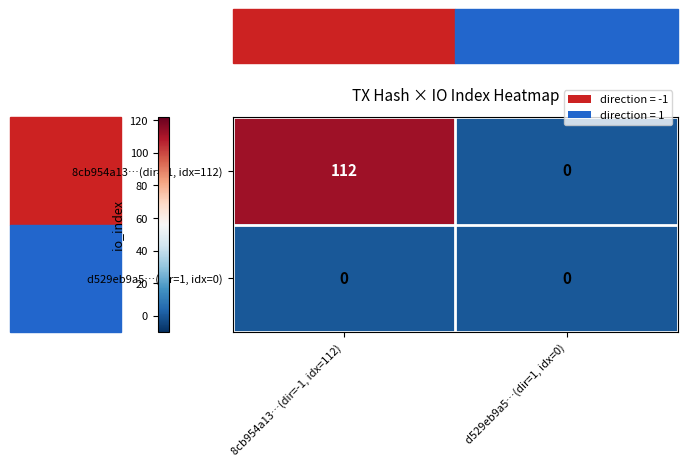

Is it true that 8cb954a13…(dir=-1, idx=112) equals -55 at d529eb9a5…(dir=1, idx=0)?

False